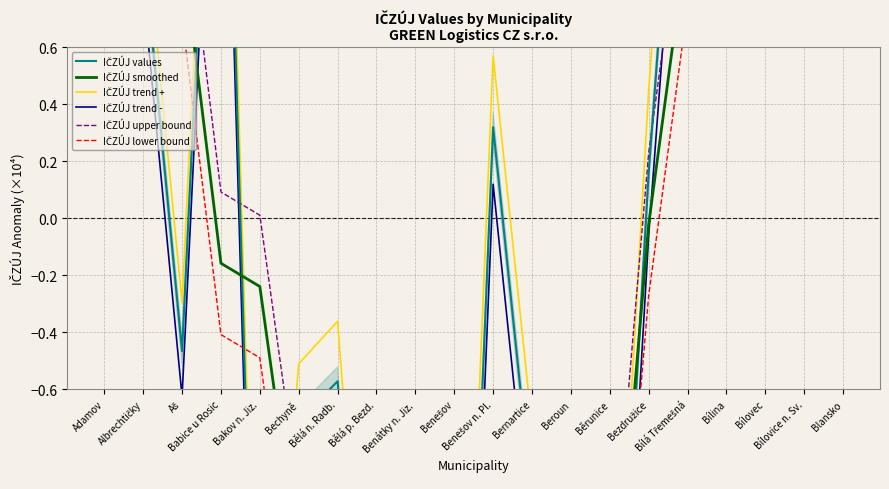

What is the value of the IČZÚJ values point at the 19th from the left?

2.4